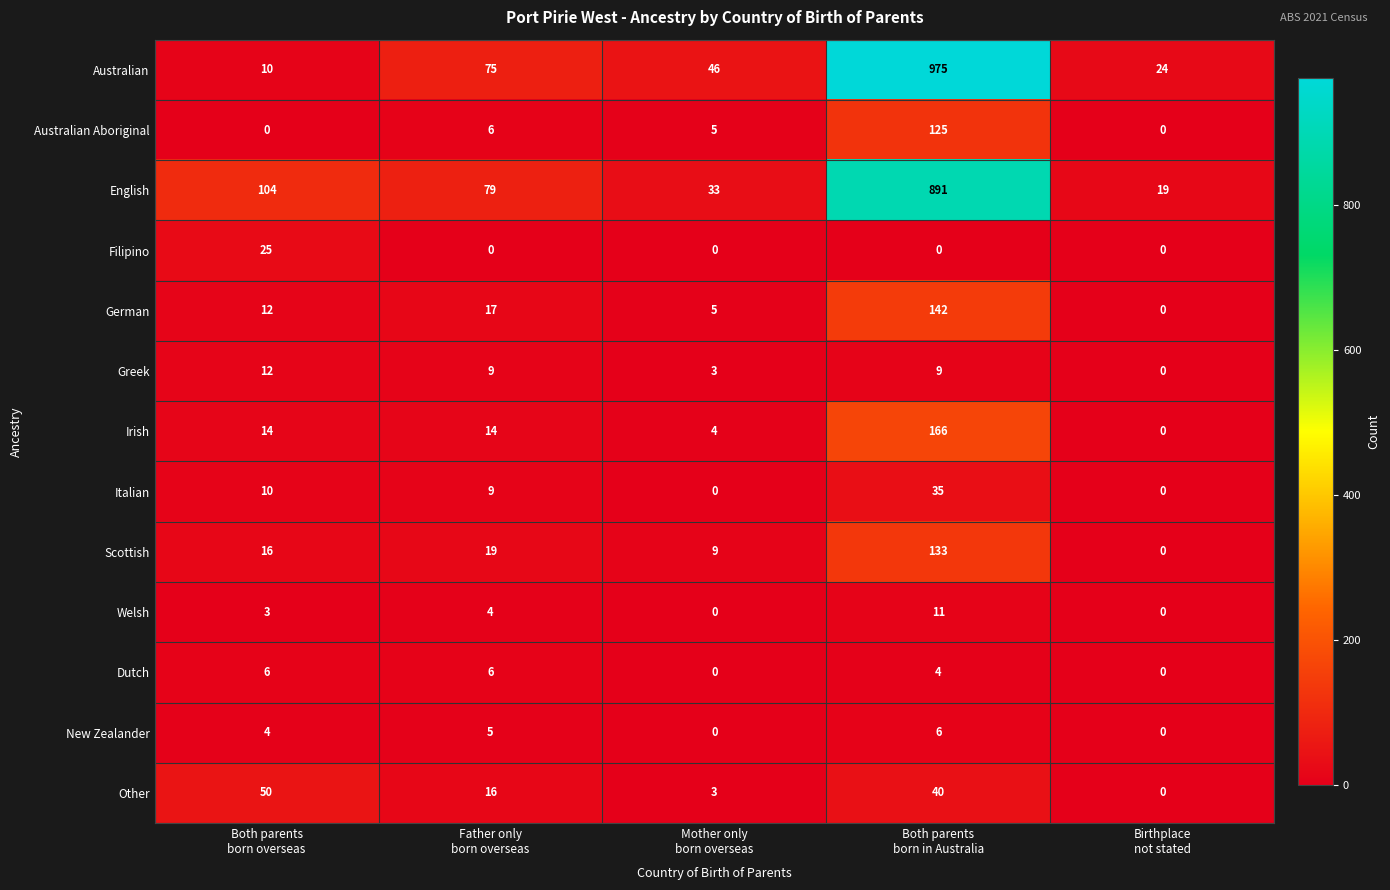

Count the number of categories in the chart.

5